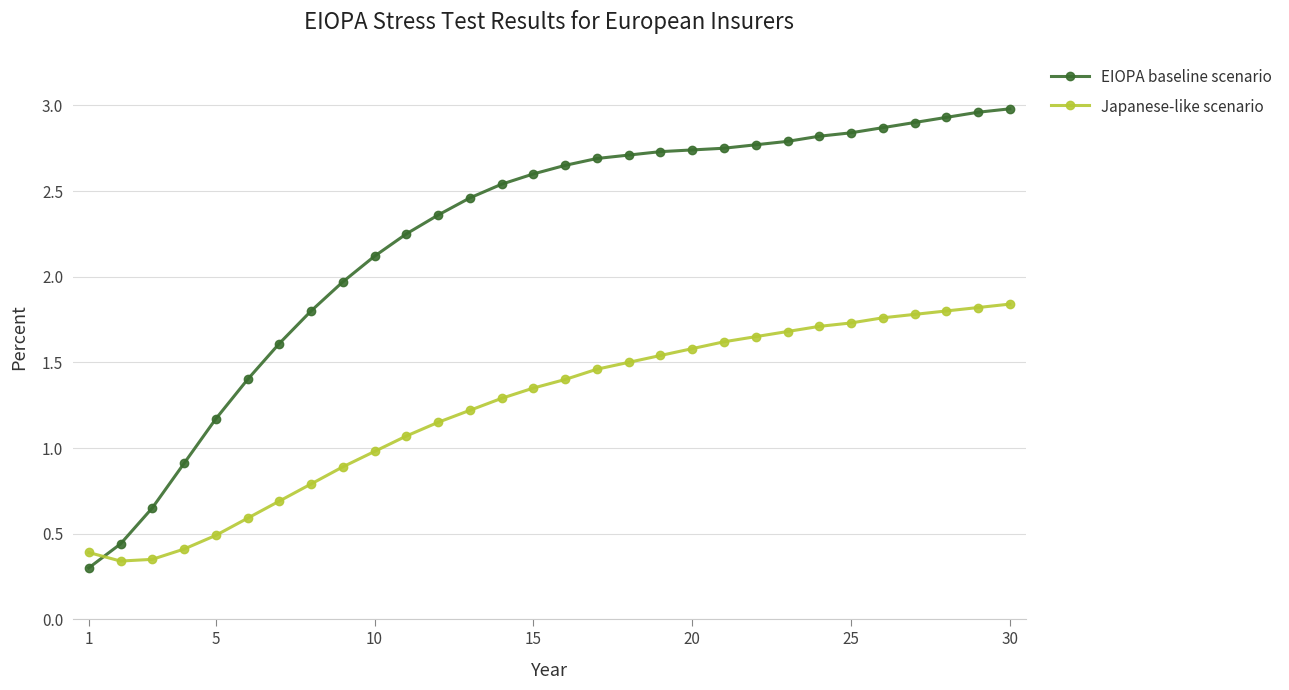

Which series has the largest total across all categories?

EIOPA baseline scenario